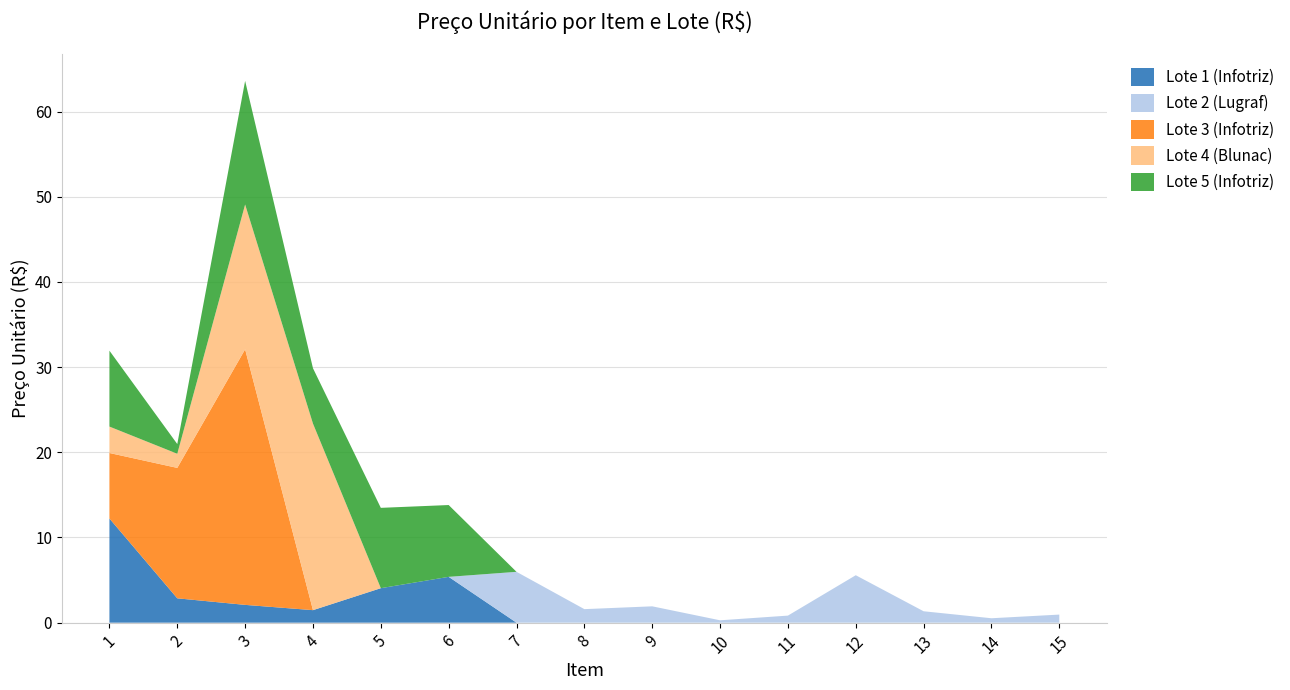

Reading right to left, what are all the values shown in this chart?

Lote 1 (Infotriz): 0.0	0.0	0.0	0.0	0.0	0.0	0.0	0.0	0.0	5.4	4.0	1.5	2.1	2.9	12.2
Lote 2 (Lugraf): 0.9	0.5	1.3	5.6	0.8	0.3	1.9	1.6	6.0	0.0	0.0	0.0	0.0	0.0	0.0
Lote 3 (Infotriz): 0.0	0.0	0.0	0.0	0.0	0.0	0.0	0.0	0.0	0.0	0.0	0.0	30.0	15.3	7.7
Lote 4 (Blunac): 0.0	0.0	0.0	0.0	0.0	0.0	0.0	0.0	0.0	0.0	0.0	21.9	17.0	1.7	3.1
Lote 5 (Infotriz): 0.0	0.0	0.0	0.0	0.0	0.0	0.0	0.0	0.0	8.4	9.4	6.5	14.5	1.1	8.9